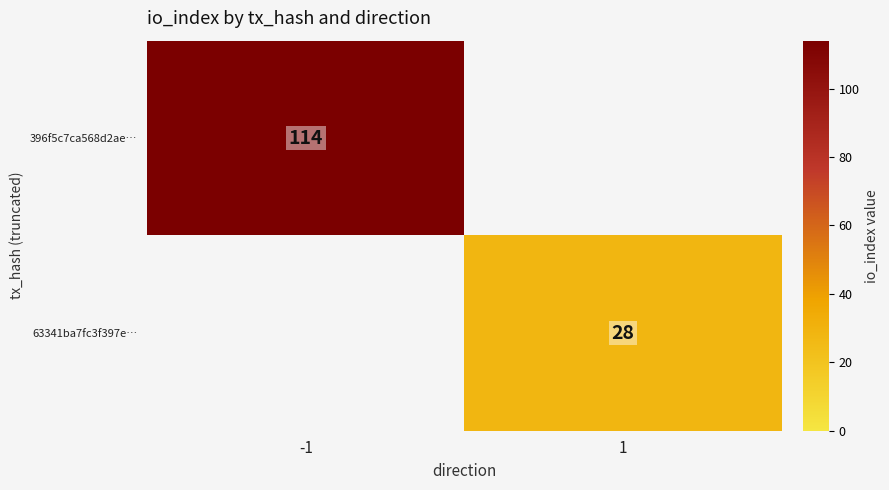

How many categories are shown in the chart?

2